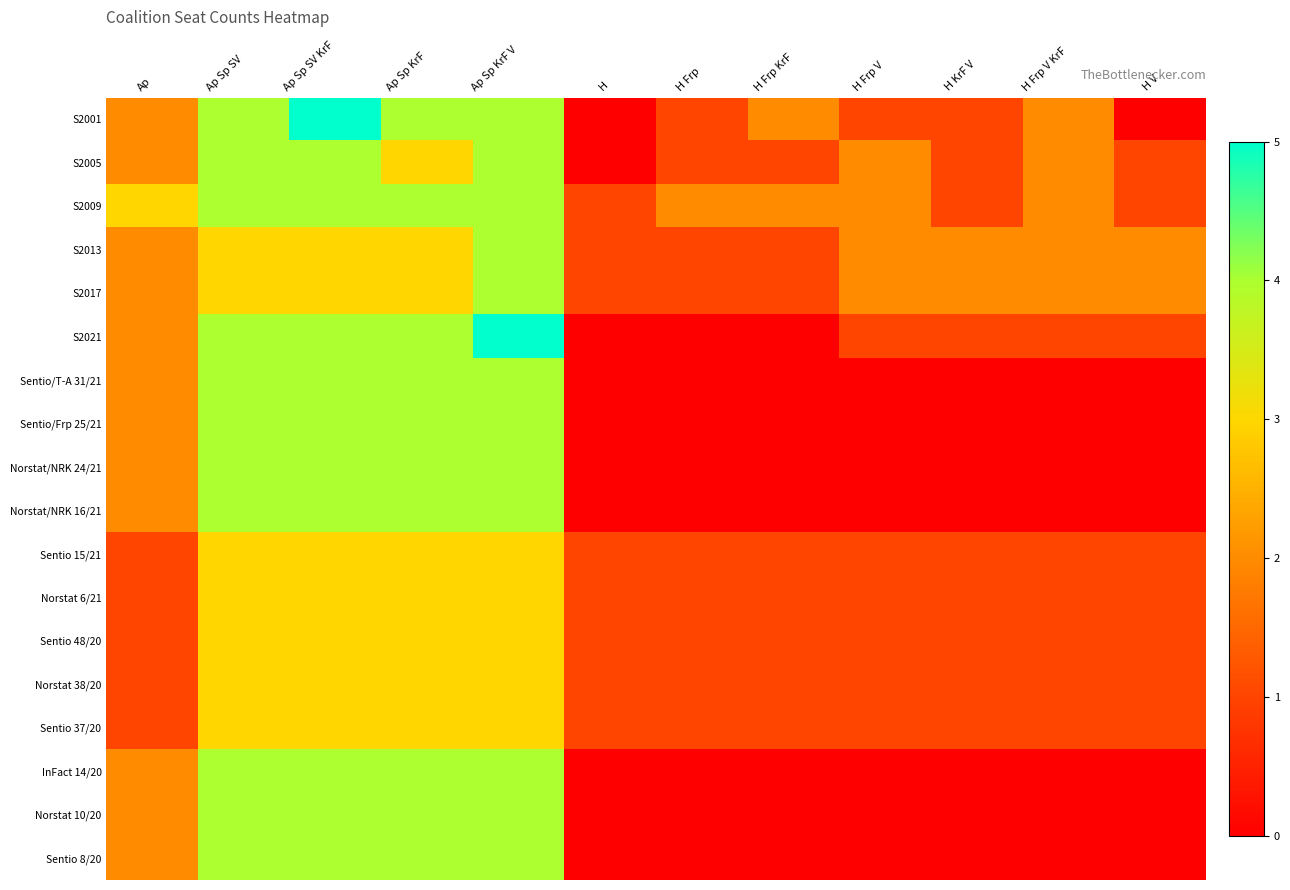

Reading left to right, what are all the values shown in this chart?

S2001: Ap=2	Ap Sp SV=4	Ap Sp SV KrF=5	Ap Sp KrF=4	Ap Sp KrF V=4	H=0	H Frp=1	H Frp KrF=2	H Frp V=1	H KrF V=1	H Frp V KrF=2	H V=0
S2005: Ap=2	Ap Sp SV=4	Ap Sp SV KrF=4	Ap Sp KrF=3	Ap Sp KrF V=4	H=0	H Frp=1	H Frp KrF=1	H Frp V=2	H KrF V=1	H Frp V KrF=2	H V=1
S2009: Ap=3	Ap Sp SV=4	Ap Sp SV KrF=4	Ap Sp KrF=4	Ap Sp KrF V=4	H=1	H Frp=2	H Frp KrF=2	H Frp V=2	H KrF V=1	H Frp V KrF=2	H V=1
S2013: Ap=2	Ap Sp SV=3	Ap Sp SV KrF=3	Ap Sp KrF=3	Ap Sp KrF V=4	H=1	H Frp=1	H Frp KrF=1	H Frp V=2	H KrF V=2	H Frp V KrF=2	H V=2
S2017: Ap=2	Ap Sp SV=3	Ap Sp SV KrF=3	Ap Sp KrF=3	Ap Sp KrF V=4	H=1	H Frp=1	H Frp KrF=1	H Frp V=2	H KrF V=2	H Frp V KrF=2	H V=2
S2021: Ap=2	Ap Sp SV=4	Ap Sp SV KrF=4	Ap Sp KrF=4	Ap Sp KrF V=5	H=0	H Frp=0	H Frp KrF=0	H Frp V=1	H KrF V=1	H Frp V KrF=1	H V=1
Sentio/T-A 31/21: Ap=2	Ap Sp SV=4	Ap Sp SV KrF=4	Ap Sp KrF=4	Ap Sp KrF V=4	H=0	H Frp=0	H Frp KrF=0	H Frp V=0	H KrF V=0	H Frp V KrF=0	H V=0
Sentio/Frp 25/21: Ap=2	Ap Sp SV=4	Ap Sp SV KrF=4	Ap Sp KrF=4	Ap Sp KrF V=4	H=0	H Frp=0	H Frp KrF=0	H Frp V=0	H KrF V=0	H Frp V KrF=0	H V=0
Norstat/NRK 24/21: Ap=2	Ap Sp SV=4	Ap Sp SV KrF=4	Ap Sp KrF=4	Ap Sp KrF V=4	H=0	H Frp=0	H Frp KrF=0	H Frp V=0	H KrF V=0	H Frp V KrF=0	H V=0
Norstat/NRK 16/21: Ap=2	Ap Sp SV=4	Ap Sp SV KrF=4	Ap Sp KrF=4	Ap Sp KrF V=4	H=0	H Frp=0	H Frp KrF=0	H Frp V=0	H KrF V=0	H Frp V KrF=0	H V=0
Sentio 15/21: Ap=1	Ap Sp SV=3	Ap Sp SV KrF=3	Ap Sp KrF=3	Ap Sp KrF V=3	H=1	H Frp=1	H Frp KrF=1	H Frp V=1	H KrF V=1	H Frp V KrF=1	H V=1
Norstat 6/21: Ap=1	Ap Sp SV=3	Ap Sp SV KrF=3	Ap Sp KrF=3	Ap Sp KrF V=3	H=1	H Frp=1	H Frp KrF=1	H Frp V=1	H KrF V=1	H Frp V KrF=1	H V=1
Sentio 48/20: Ap=1	Ap Sp SV=3	Ap Sp SV KrF=3	Ap Sp KrF=3	Ap Sp KrF V=3	H=1	H Frp=1	H Frp KrF=1	H Frp V=1	H KrF V=1	H Frp V KrF=1	H V=1
Norstat 38/20: Ap=1	Ap Sp SV=3	Ap Sp SV KrF=3	Ap Sp KrF=3	Ap Sp KrF V=3	H=1	H Frp=1	H Frp KrF=1	H Frp V=1	H KrF V=1	H Frp V KrF=1	H V=1
Sentio 37/20: Ap=1	Ap Sp SV=3	Ap Sp SV KrF=3	Ap Sp KrF=3	Ap Sp KrF V=3	H=1	H Frp=1	H Frp KrF=1	H Frp V=1	H KrF V=1	H Frp V KrF=1	H V=1
InFact 14/20: Ap=2	Ap Sp SV=4	Ap Sp SV KrF=4	Ap Sp KrF=4	Ap Sp KrF V=4	H=0	H Frp=0	H Frp KrF=0	H Frp V=0	H KrF V=0	H Frp V KrF=0	H V=0
Norstat 10/20: Ap=2	Ap Sp SV=4	Ap Sp SV KrF=4	Ap Sp KrF=4	Ap Sp KrF V=4	H=0	H Frp=0	H Frp KrF=0	H Frp V=0	H KrF V=0	H Frp V KrF=0	H V=0
Sentio 8/20: Ap=2	Ap Sp SV=4	Ap Sp SV KrF=4	Ap Sp KrF=4	Ap Sp KrF V=4	H=0	H Frp=0	H Frp KrF=0	H Frp V=0	H KrF V=0	H Frp V KrF=0	H V=0